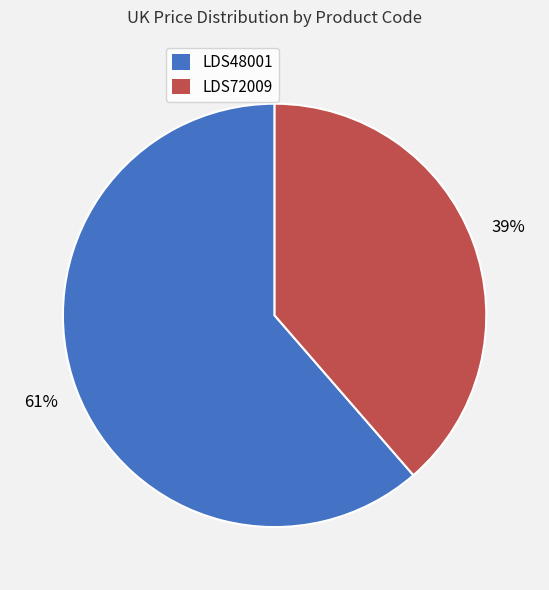

Does any single category account for the majority?

Yes